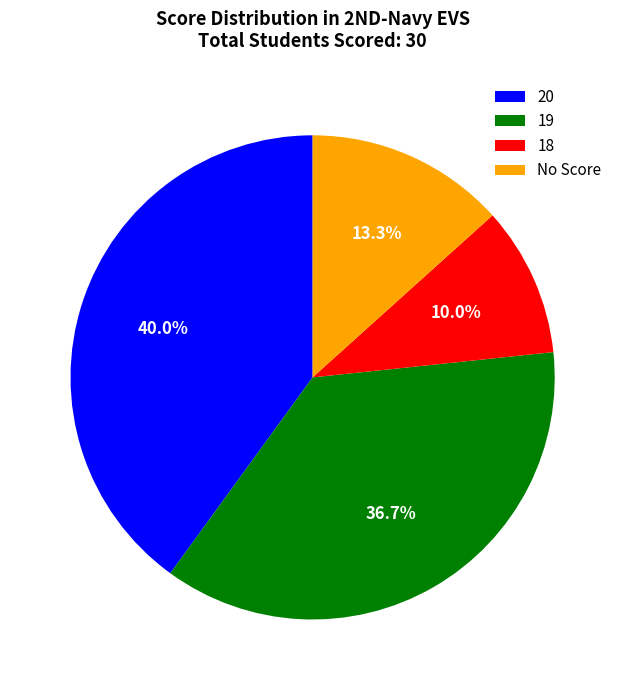

Which has a higher value, No Score or 18?

No Score